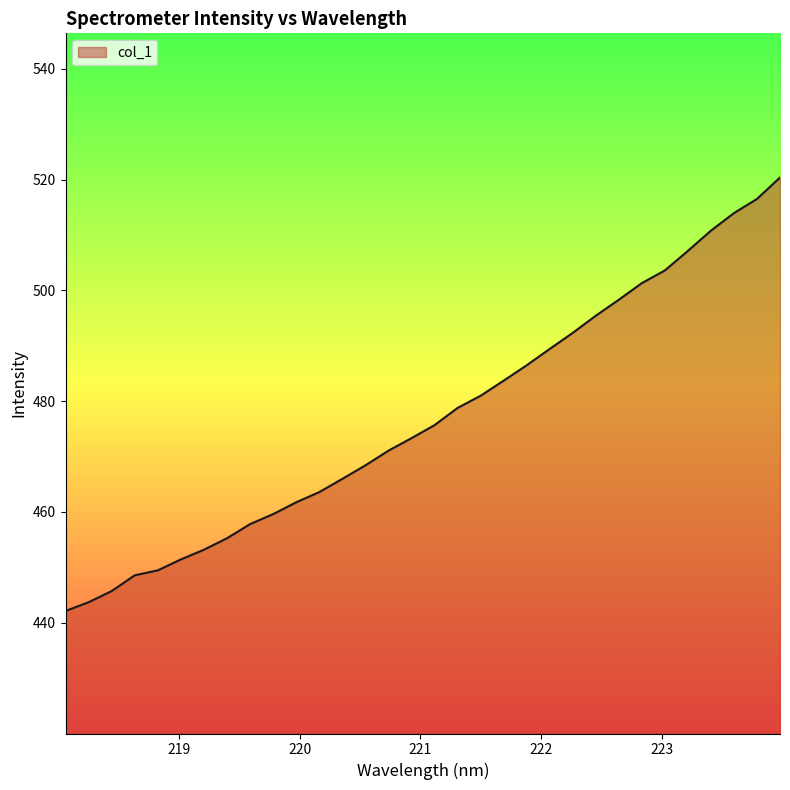

What is the minimum value shown in the chart?

442.1